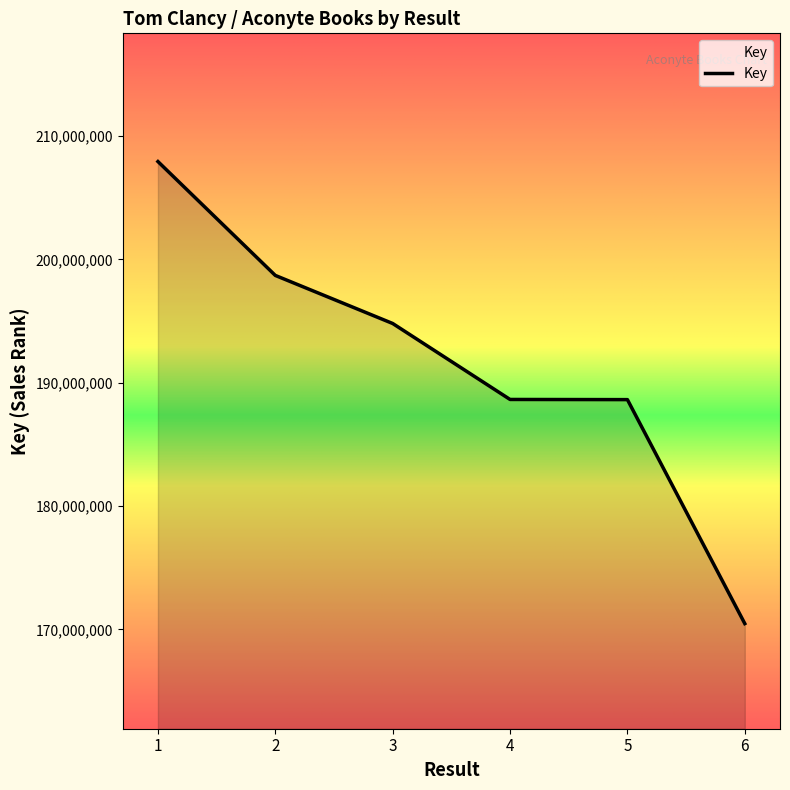

The value at 4 is 40317195. True or false?

False